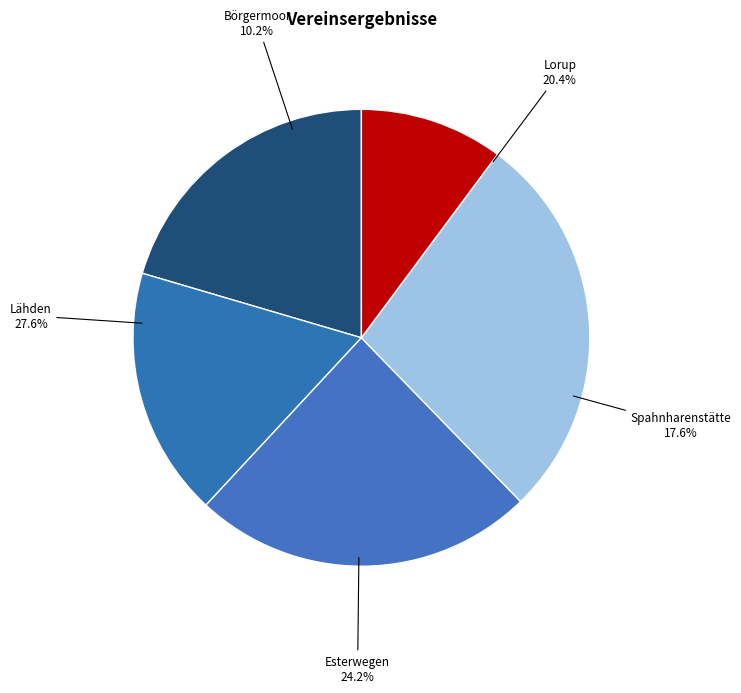

True or false: Börgermoor accounts for 1% of the total.

False